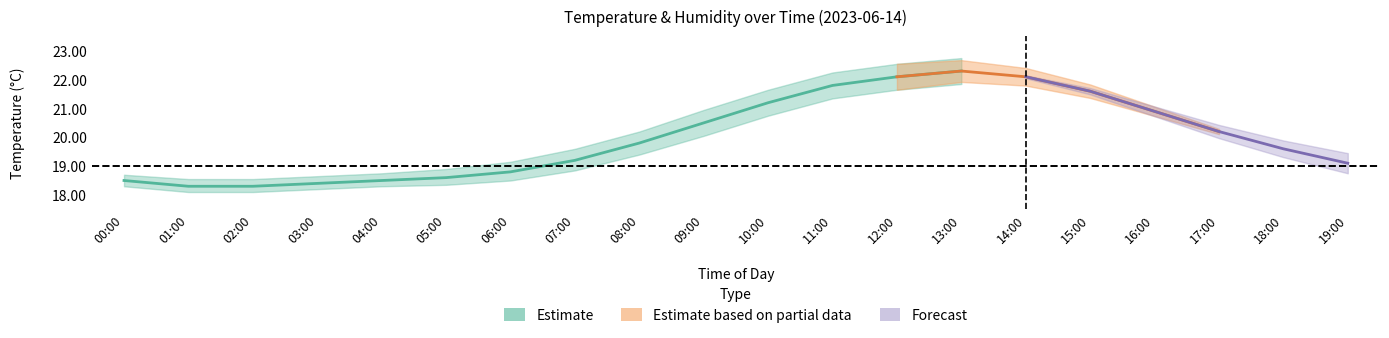

Is the value of humidity at 07:00 greater than the value of hum_upper at 09:00?

No